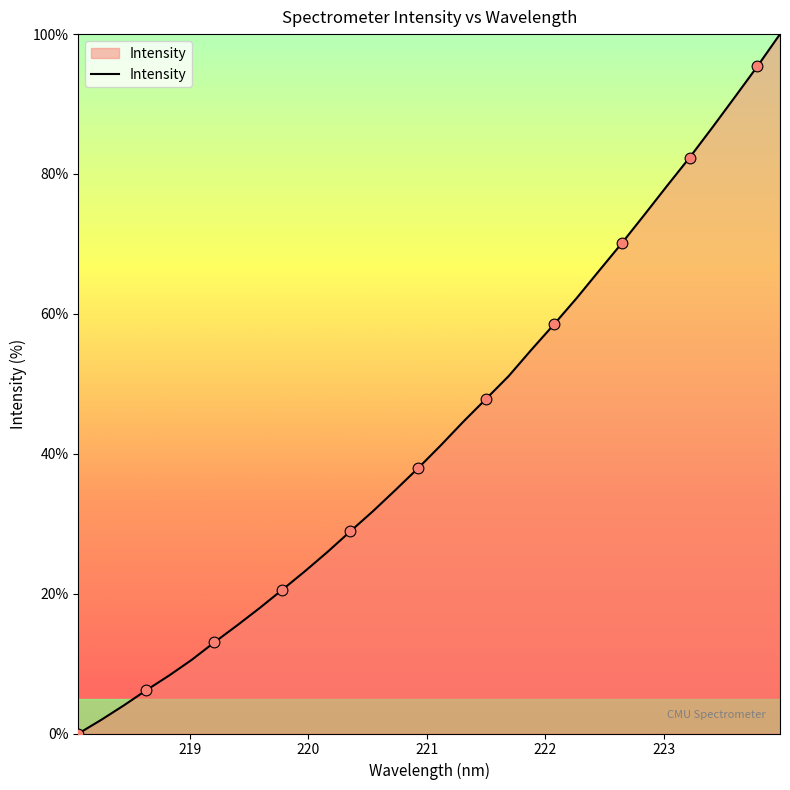

What is the difference between the maximum and minimum values?

100.0